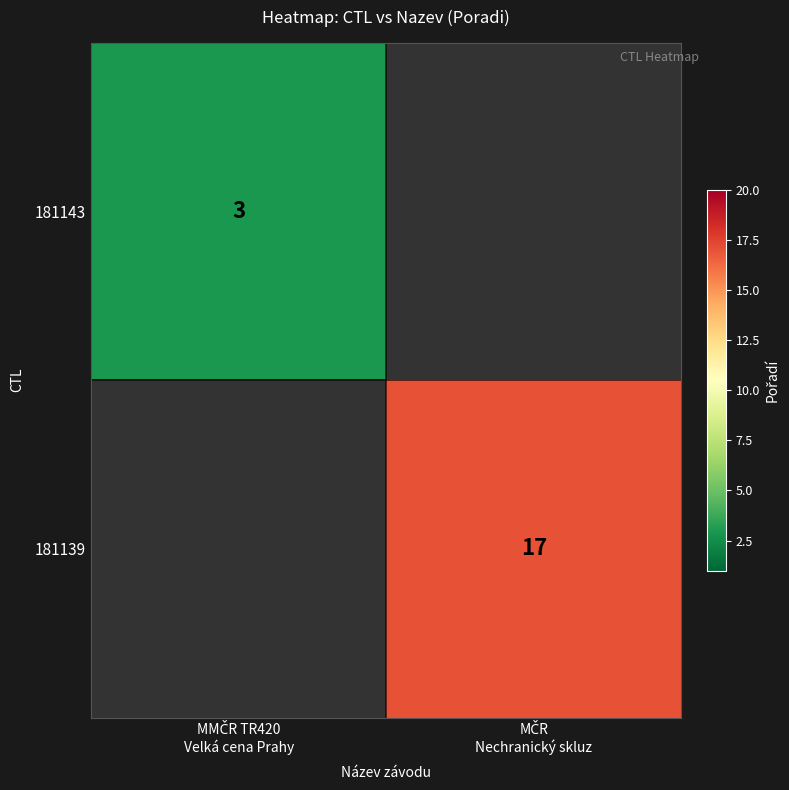

Count the number of data series in this chart.

2